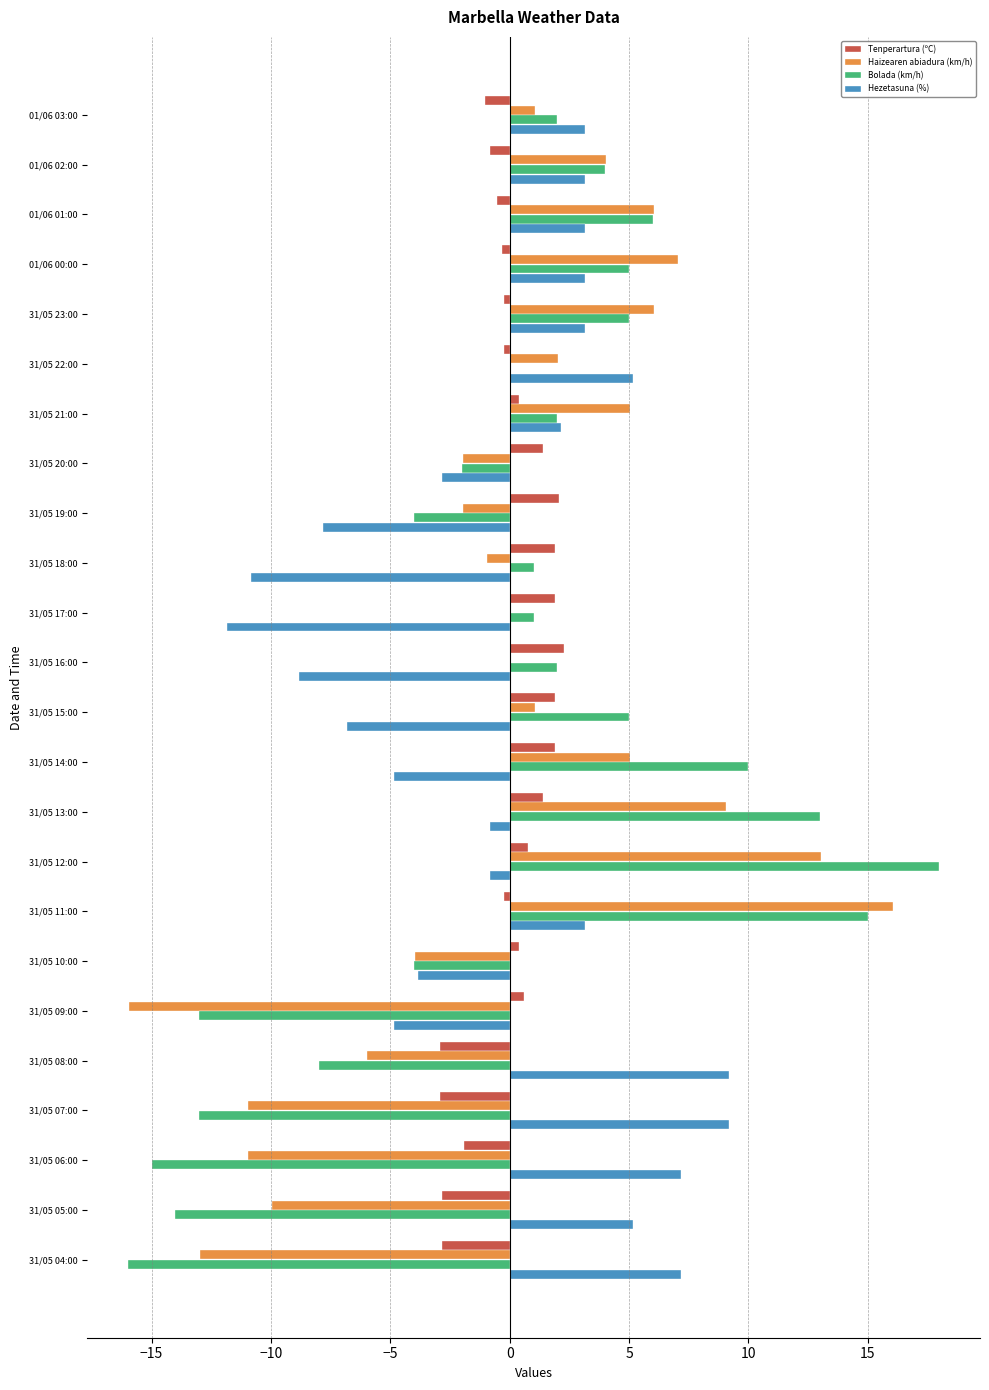

Count the number of data series in this chart.

4